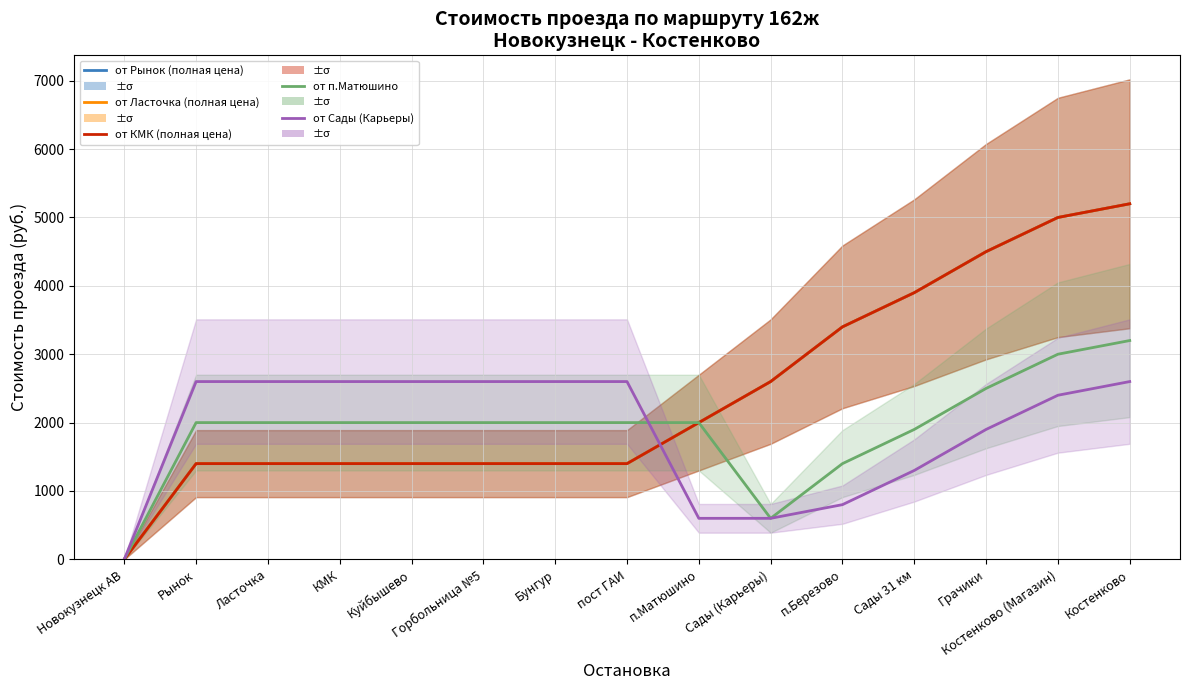

What is the total value across all series at Костенково (Магазин)?

20400